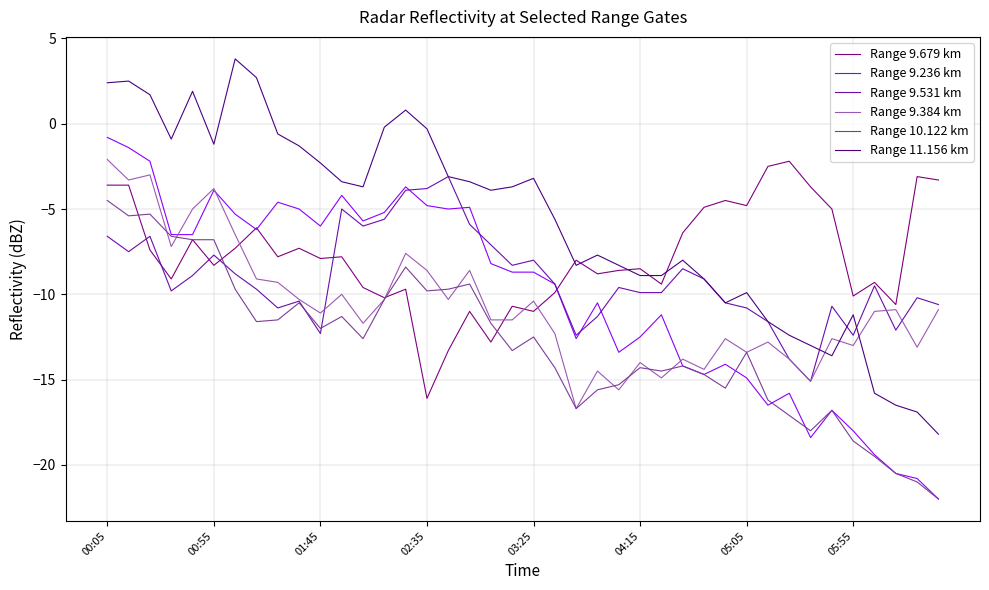

What is the maximum value for Range 9.384 km?

-2.1